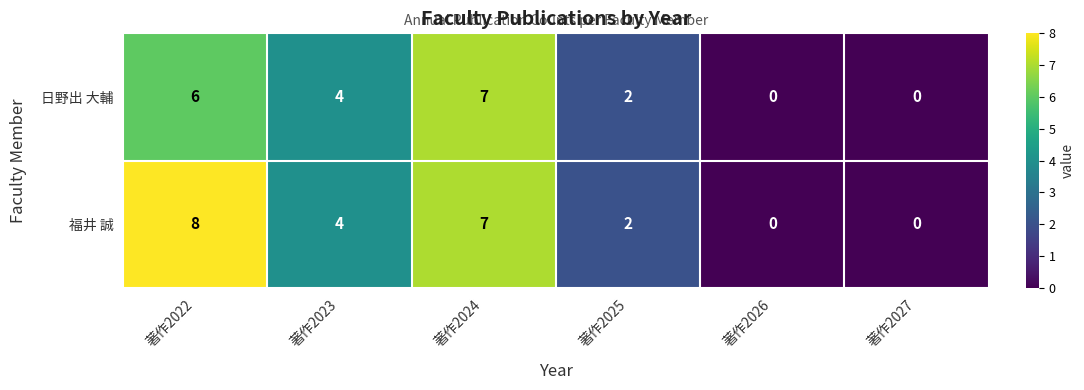

Count the number of data series in this chart.

2